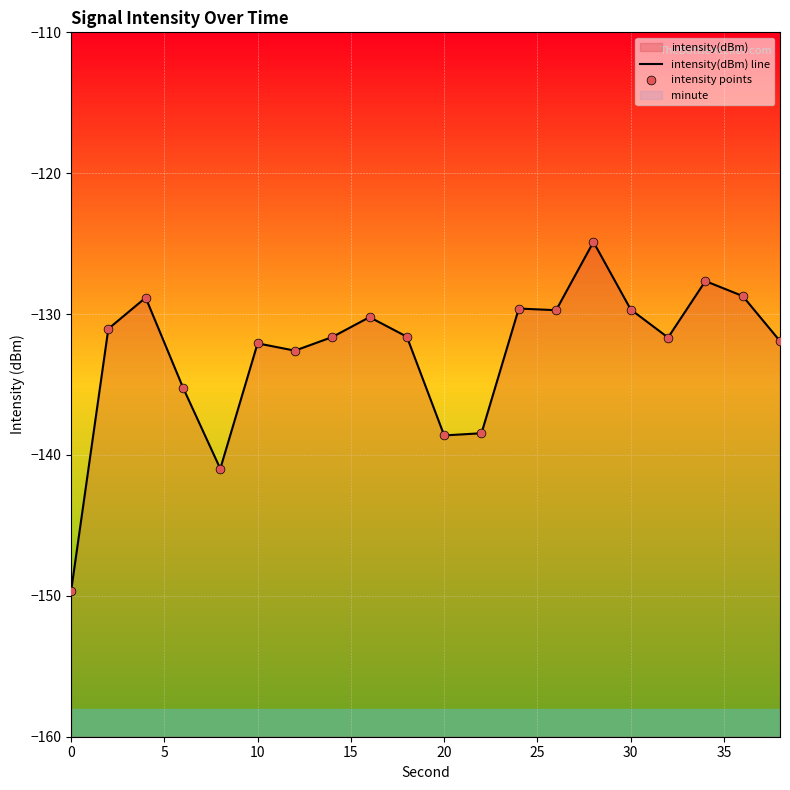

Which series has the largest total across all categories?

intensity(dBm) line